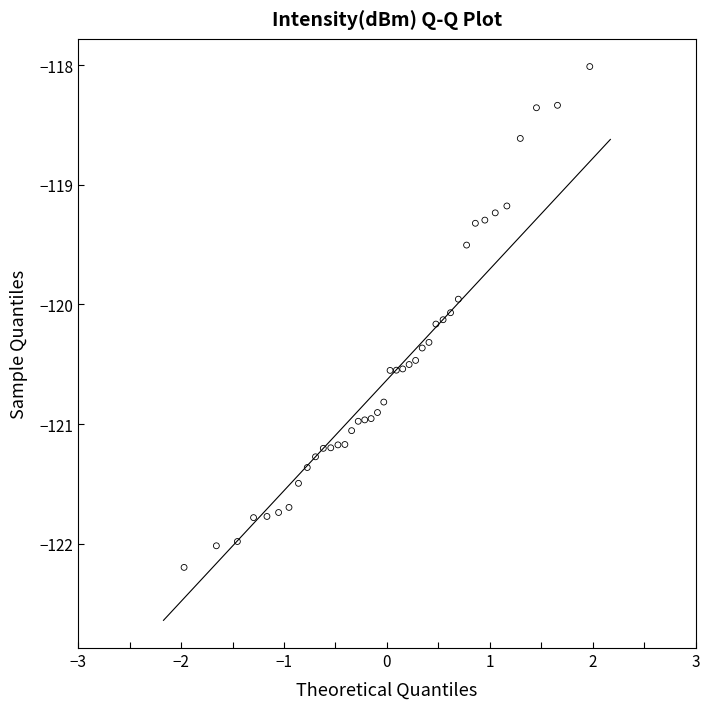

What is the range of Y values (max minus min)?

4.2